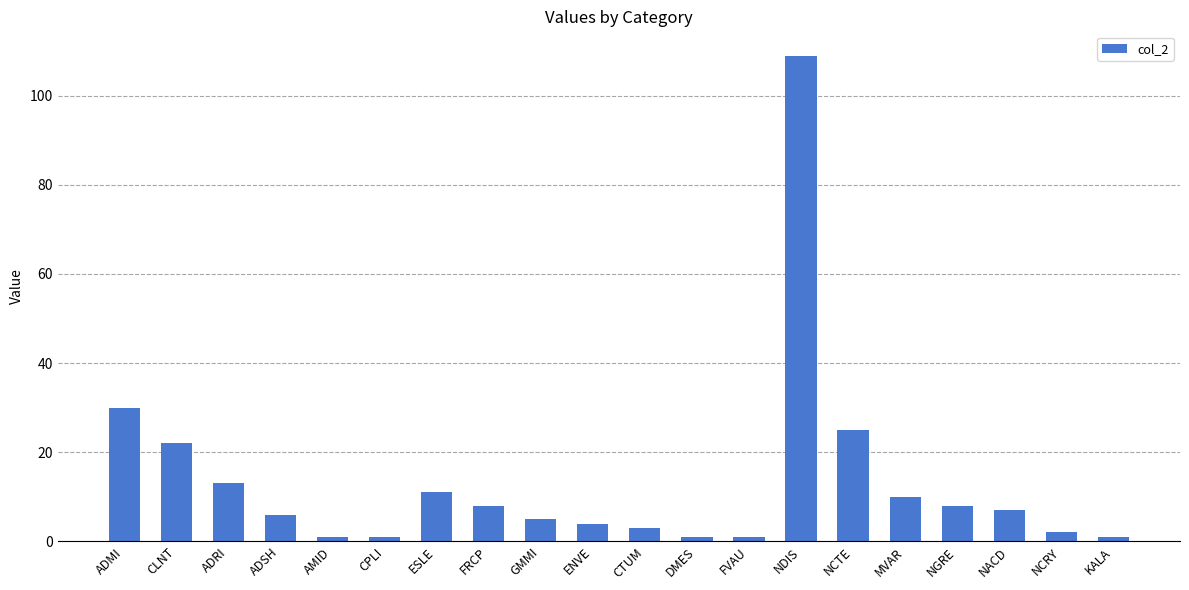

What is the value of the 3rd bar from the left?

13